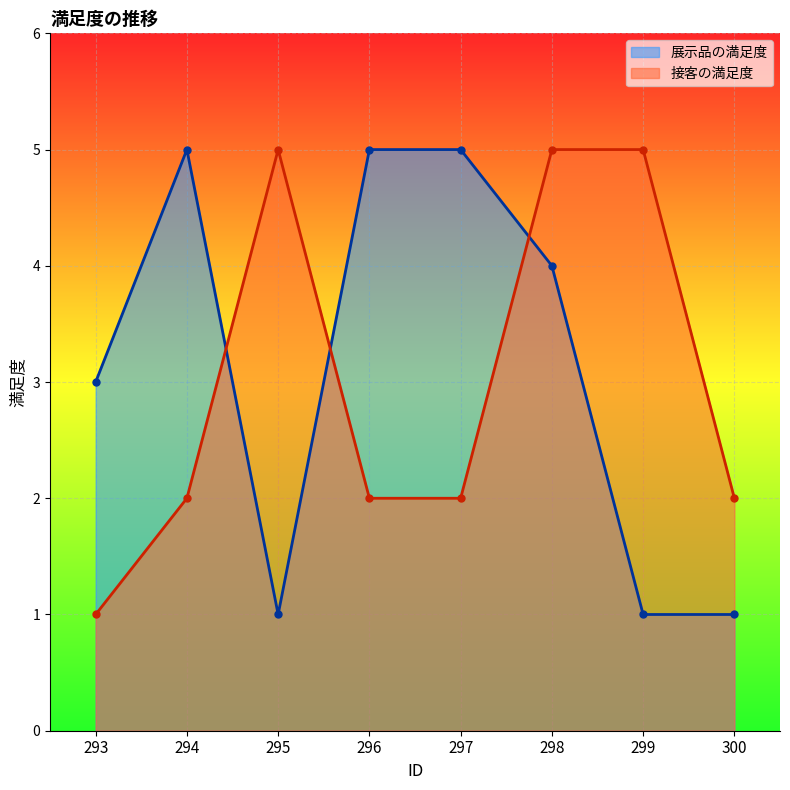

What is the average value of the 展示品の満足度 series?

3